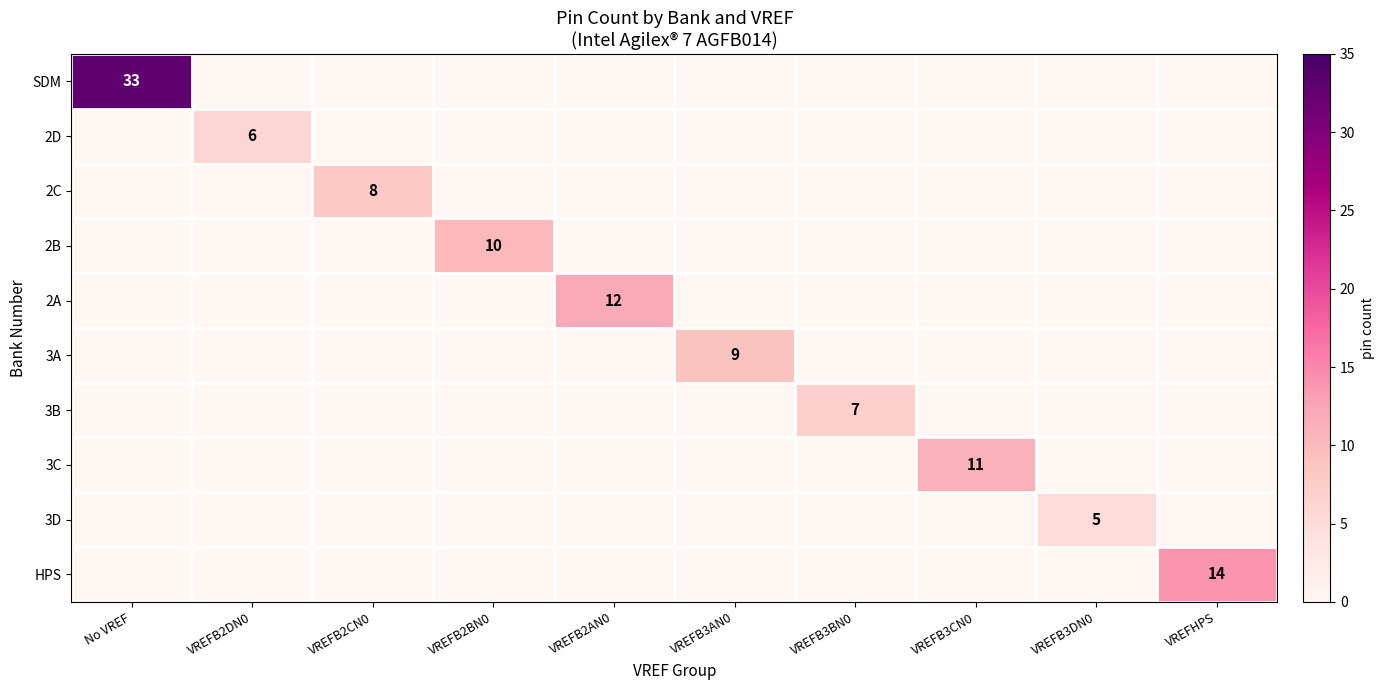

Is it true that 3D equals 5 at VREFB3DN0?

True